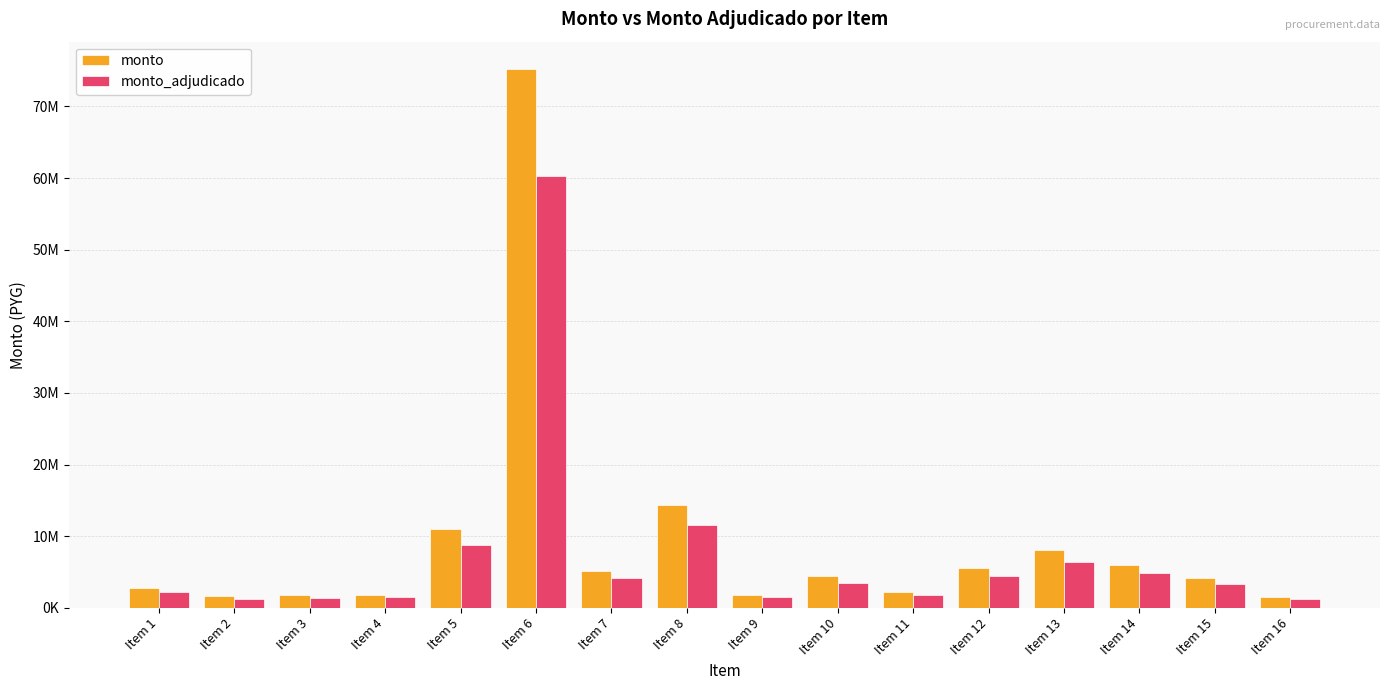

The monto_adjudicado series shows 8496021 at Item 13. True or false?

False